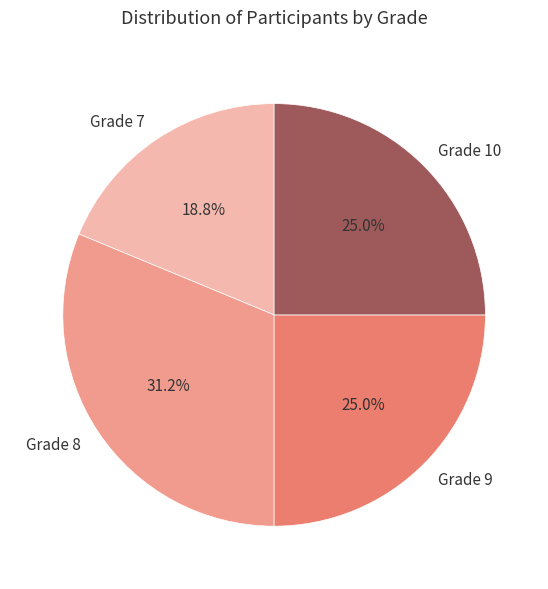

Count the number of slices in the pie.

4